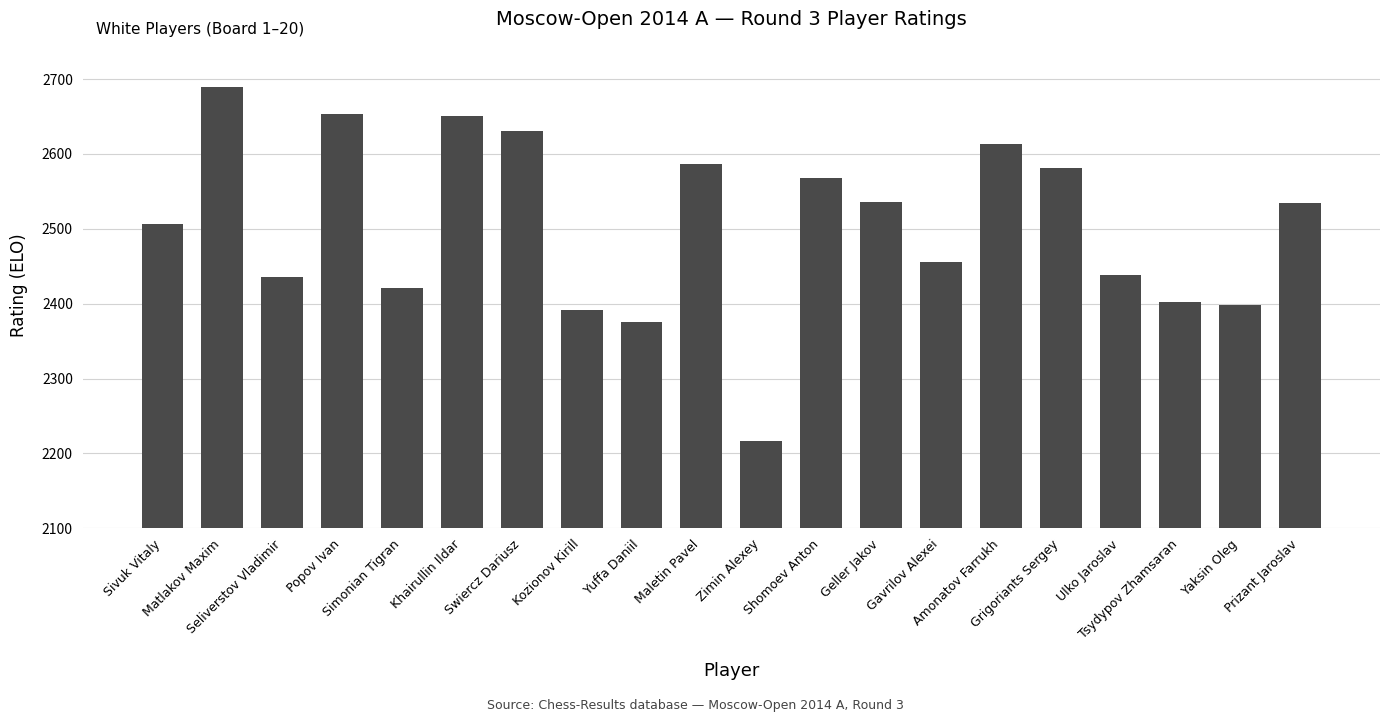

True or false: the data shows 1437 at Kozionov Kirill.

False